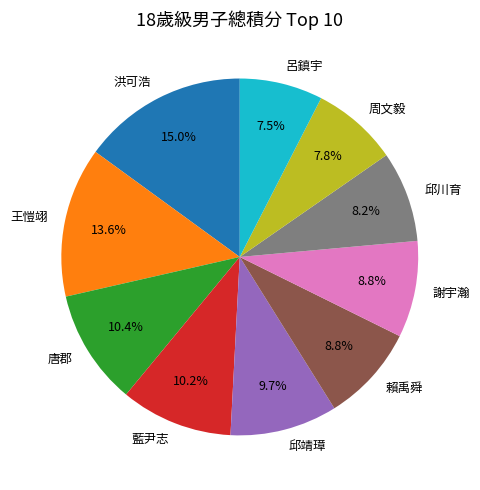

Does any single category account for the majority?

No